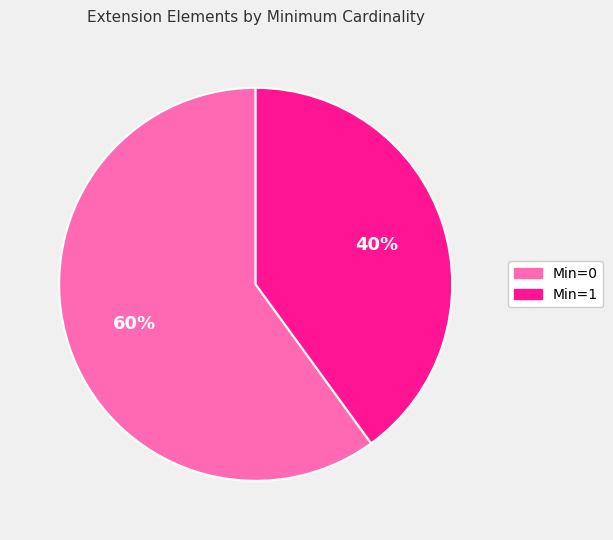

Is there a majority slice in this chart?

Yes